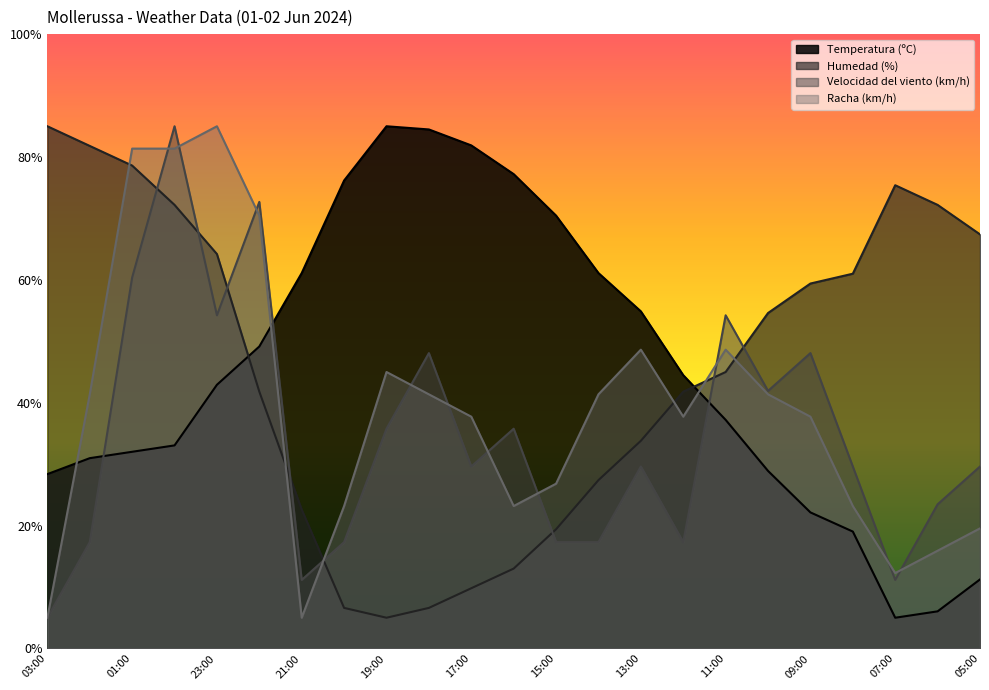

Where is the first local maximum for Velocidad del viento (km/h)?

00:00